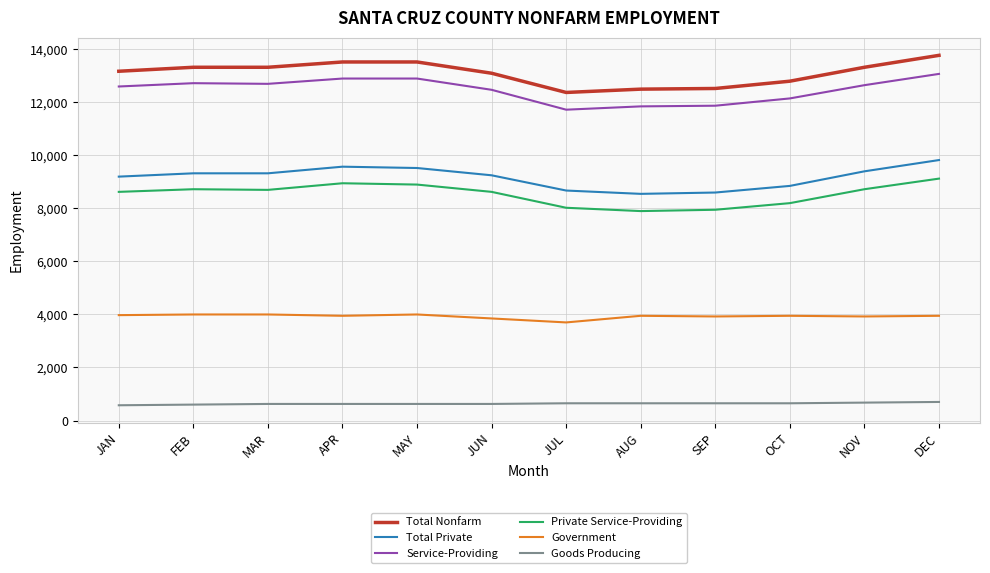

What position from the right is MAY?

8